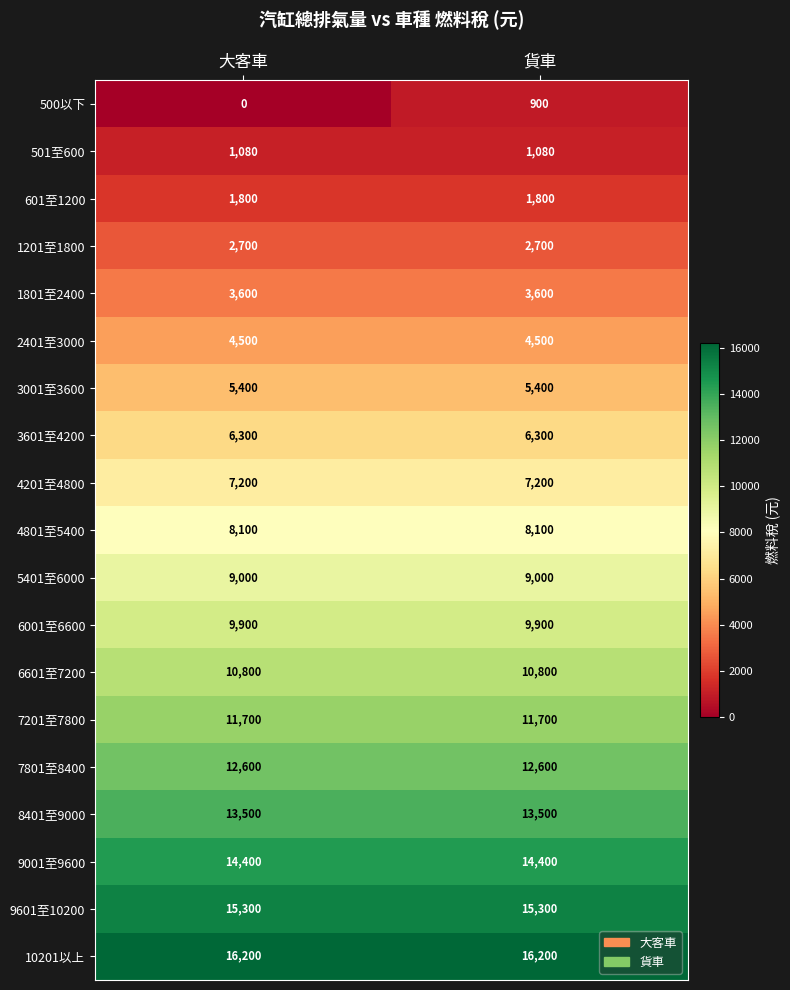

How many categories are shown in the chart?

2